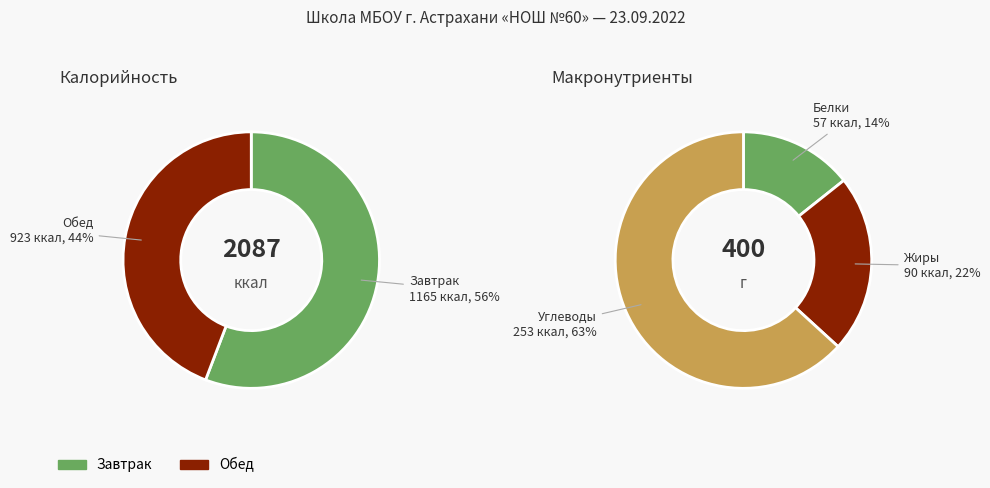

Which series changed the most between 2 and 3?

Обед